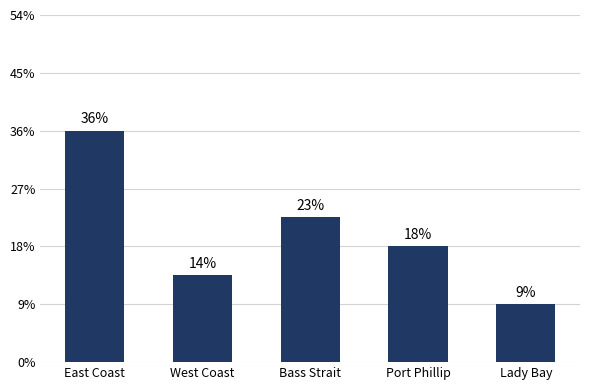

Approximately how many times larger is the value at Lady Bay compared to Bass Strait?

0.4